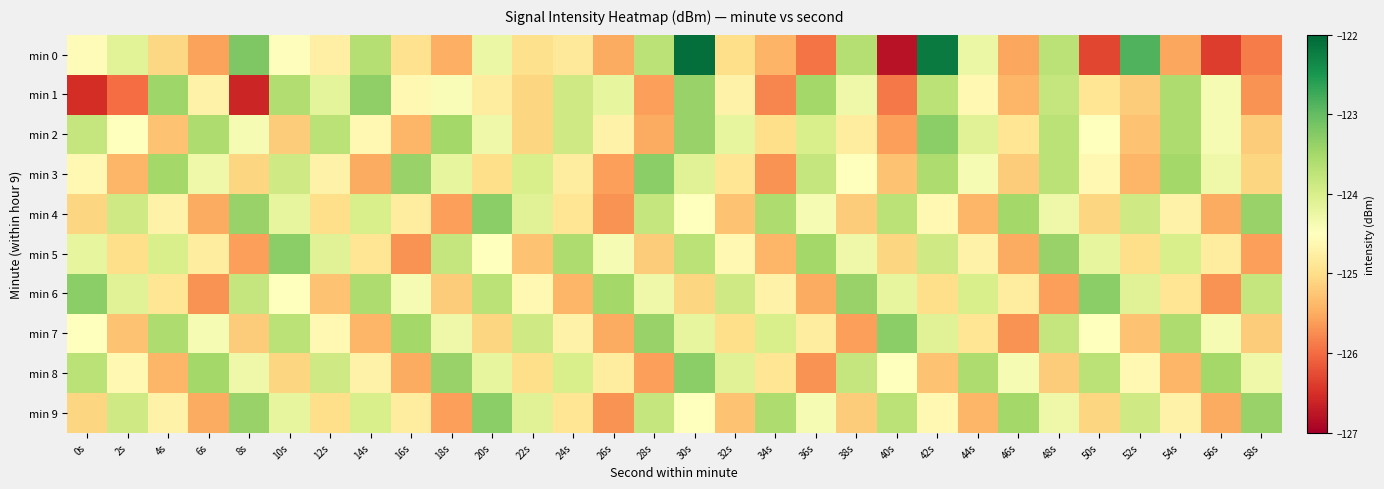

At how many categories does at least one series exceed -125?

30